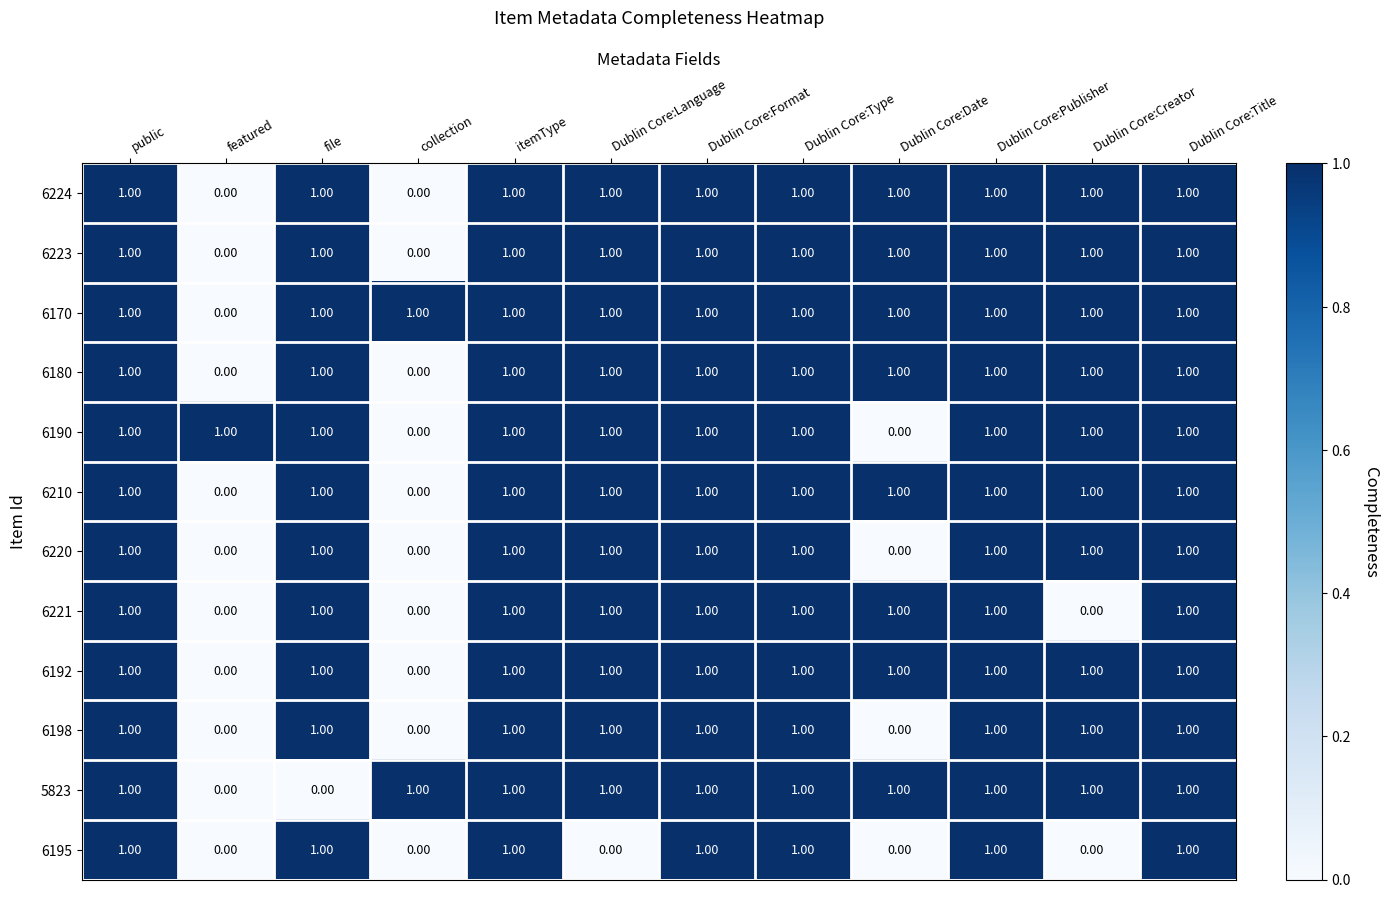

Is the value of 6223 at Dublin Core:Title greater than the value of 5823 at file?

Yes